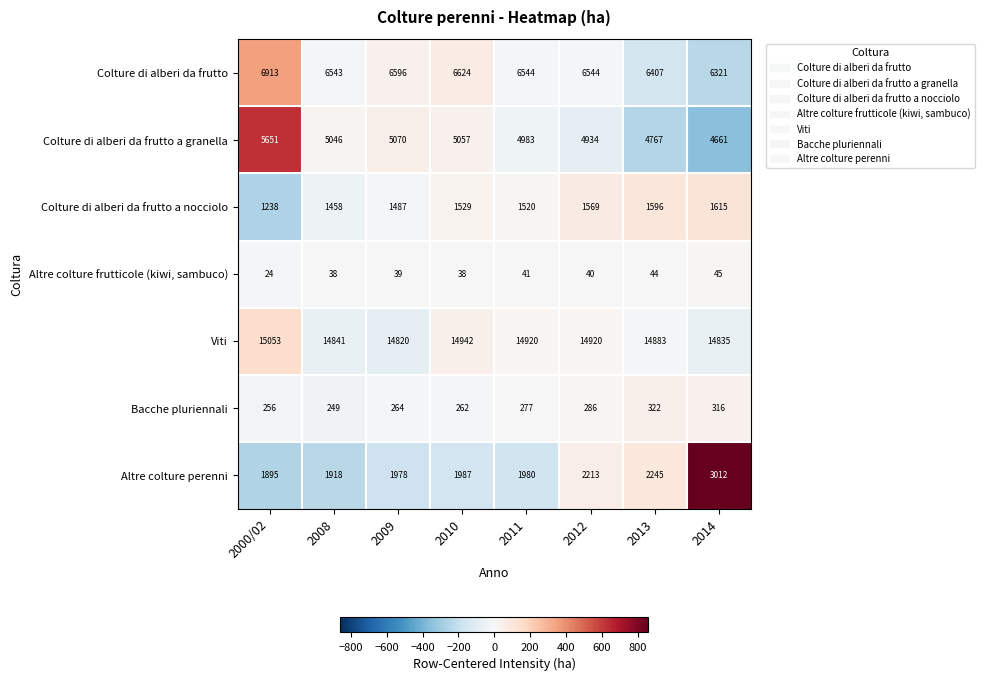

The value of Colture di alberi da frutto a nocciolo at 2008 is 2494. True or false?

False